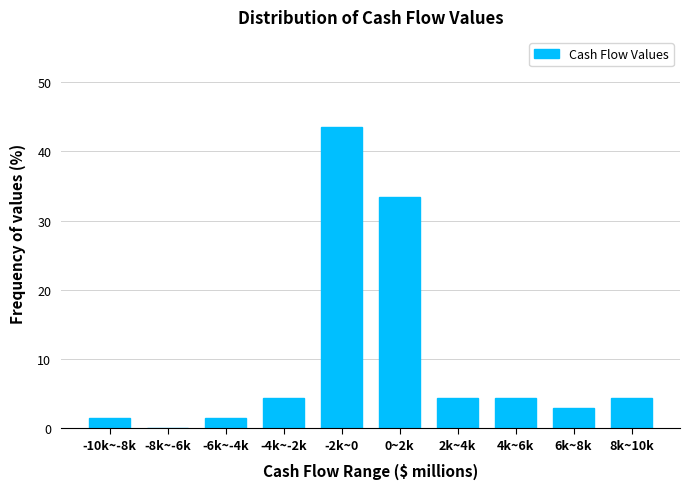

Reading left to right, extract all data points from this chart.

-10k~-8k=1.4	-8k~-6k=0.0	-6k~-4k=1.4	-4k~-2k=4.3	-2k~0=43.5	0~2k=33.3	2k~4k=4.3	4k~6k=4.3	6k~8k=2.9	8k~10k=4.3